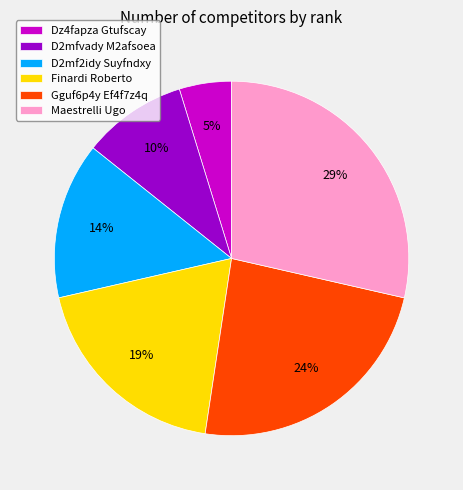

What is the smallest slice in the pie chart?

Dz4fapza Gtufscay